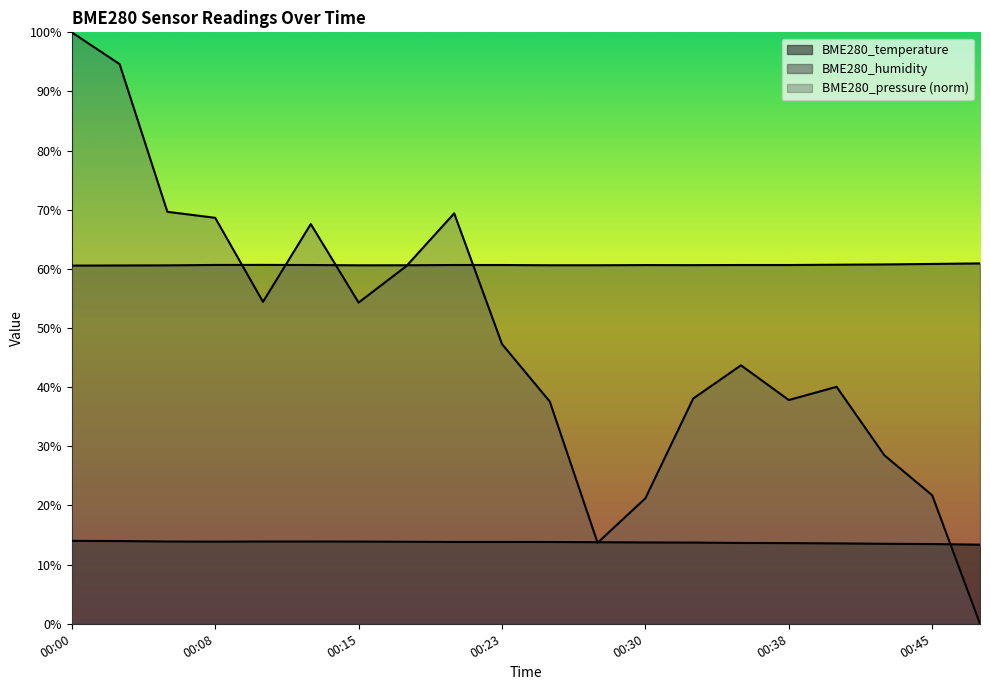

At which category is the sum across all series the highest?

00:00